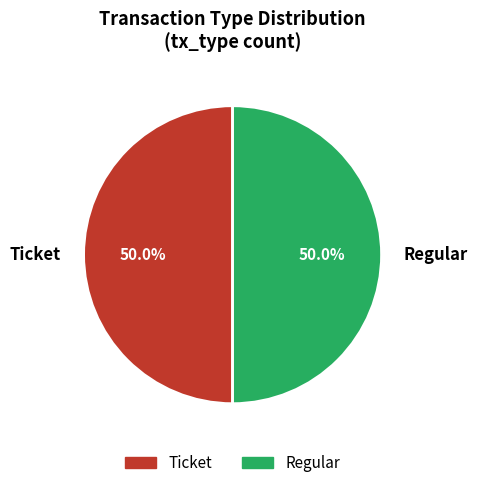

Do Regular and Ticket together represent more than half of the pie?

Yes